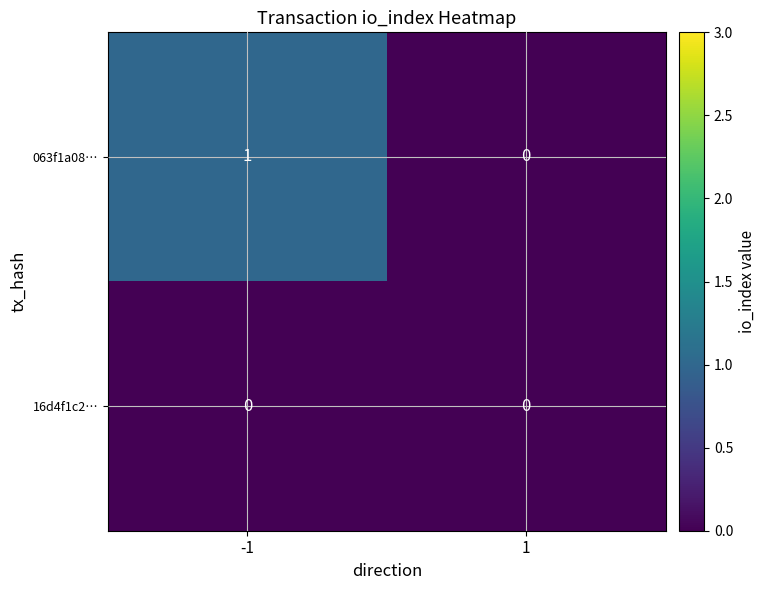

What is the greatest value displayed?

1